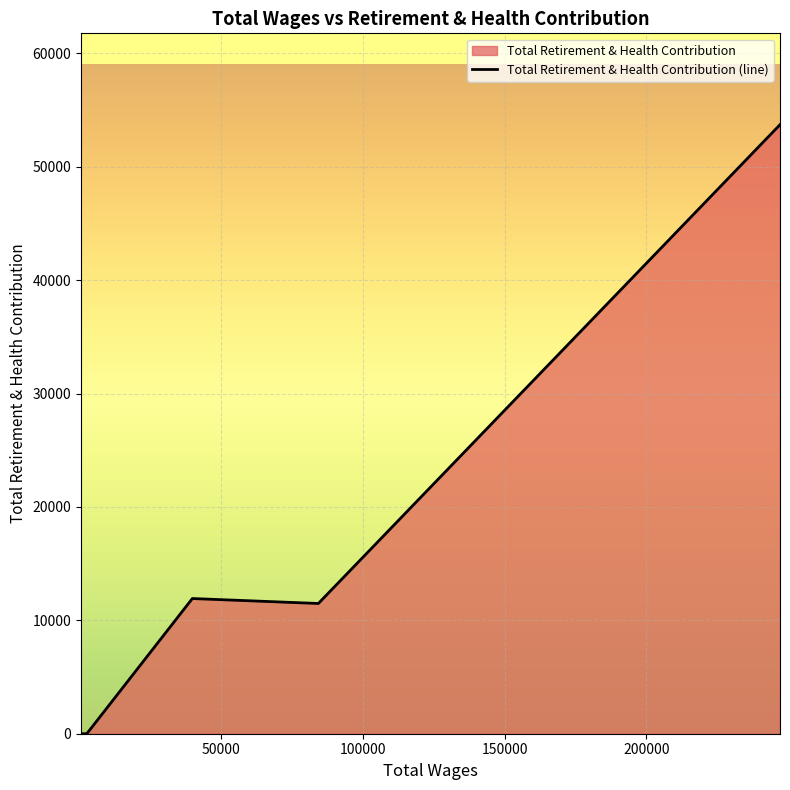

What is the greatest value displayed?

53710